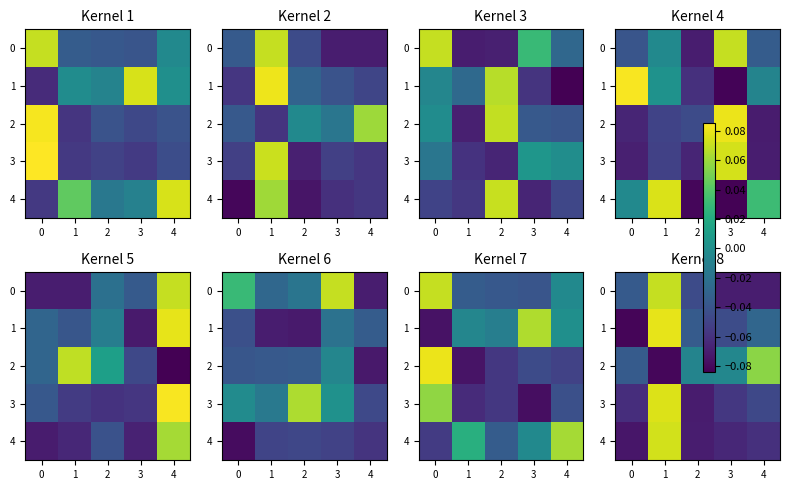

What is the difference between the maximum and minimum values in the 4 series?

0.1